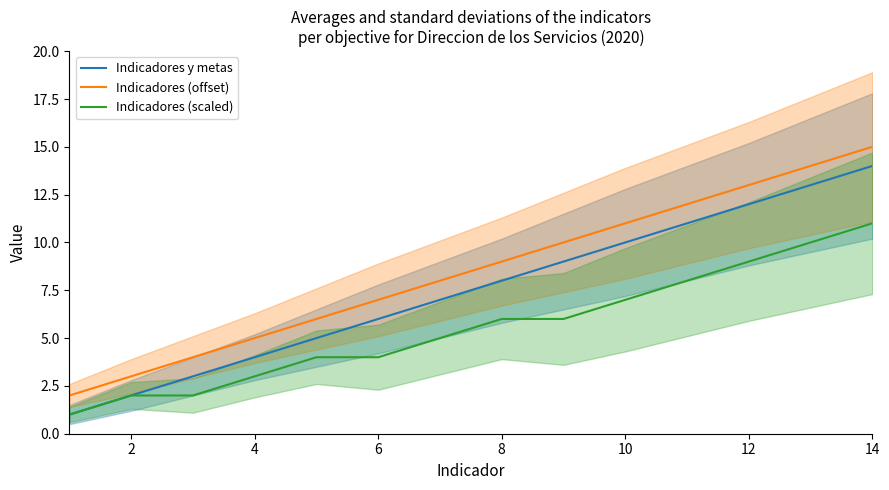

What is the maximum value for Indicadores (scaled)?

11